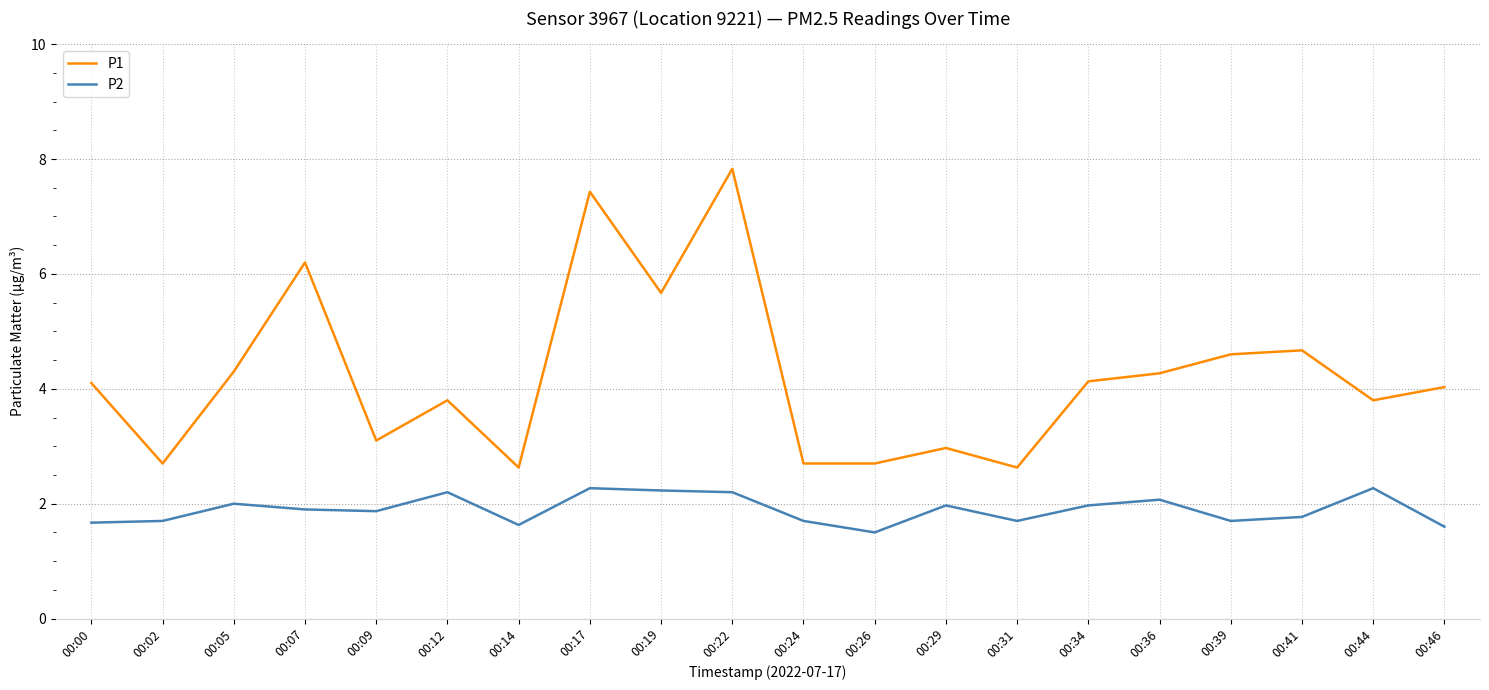

What is the sum of all P2 values?

37.9